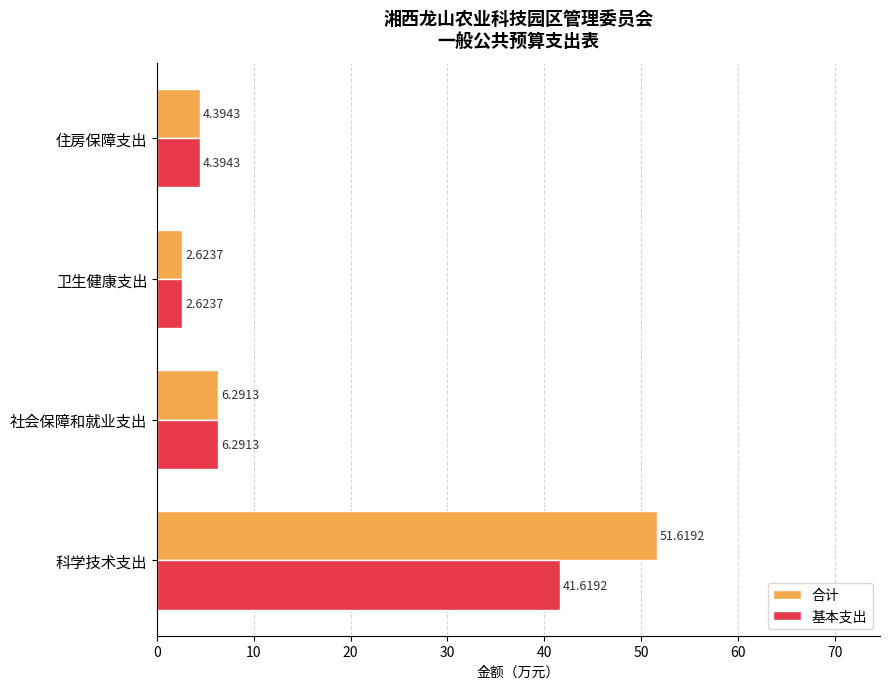

How many data points does each series have?

4